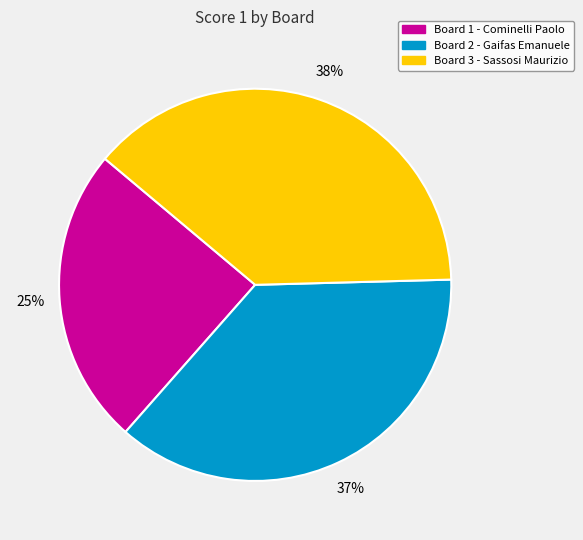

Is it true that Board 3 - Sassosi Maurizio is 38% of the pie?

True